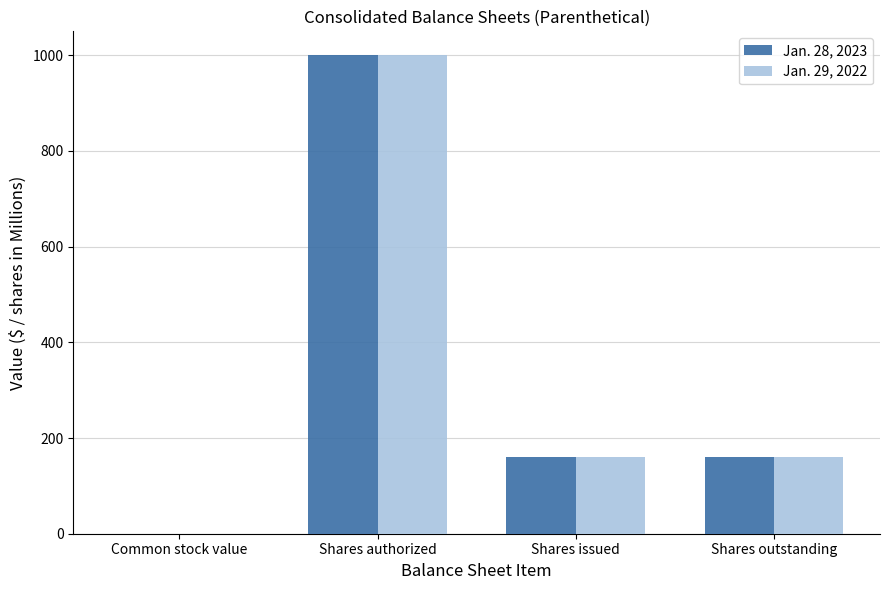

How many data points in Jan. 29, 2022 are above 159?

3